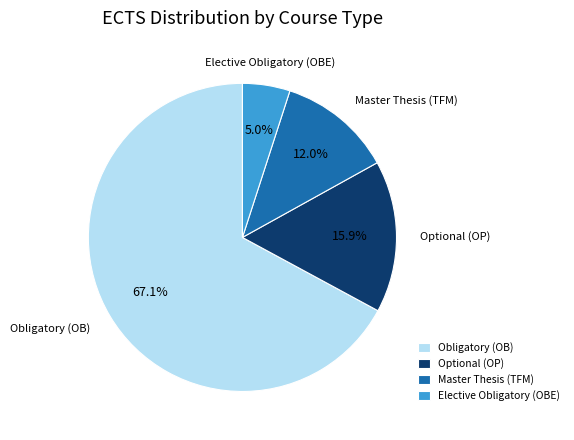

What is the majority slice?

Obligatory (OB)